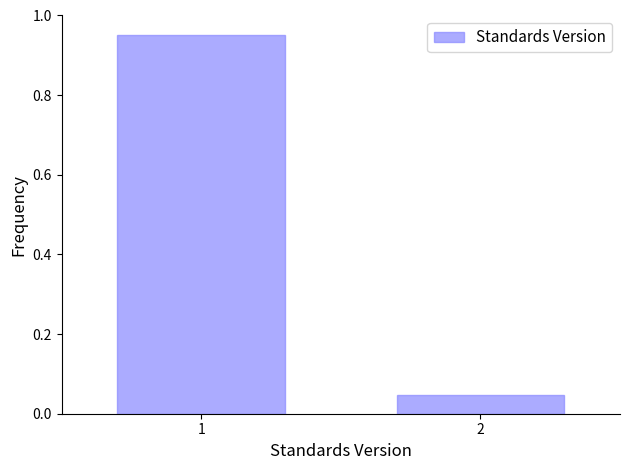

What is the change in value from 1 to 2?

-0.9